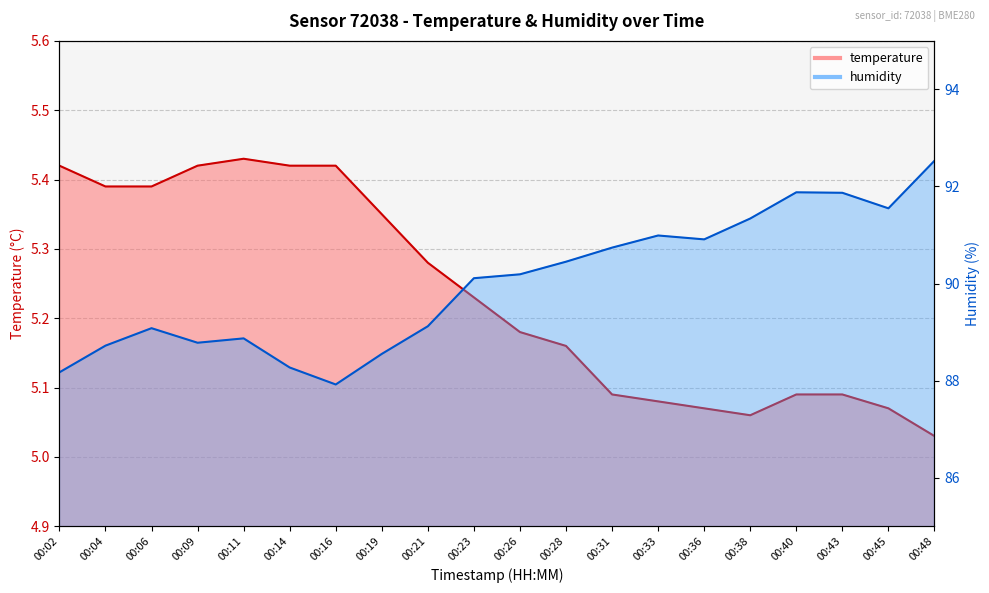

What is the lowest value of the temperature series?

5.0